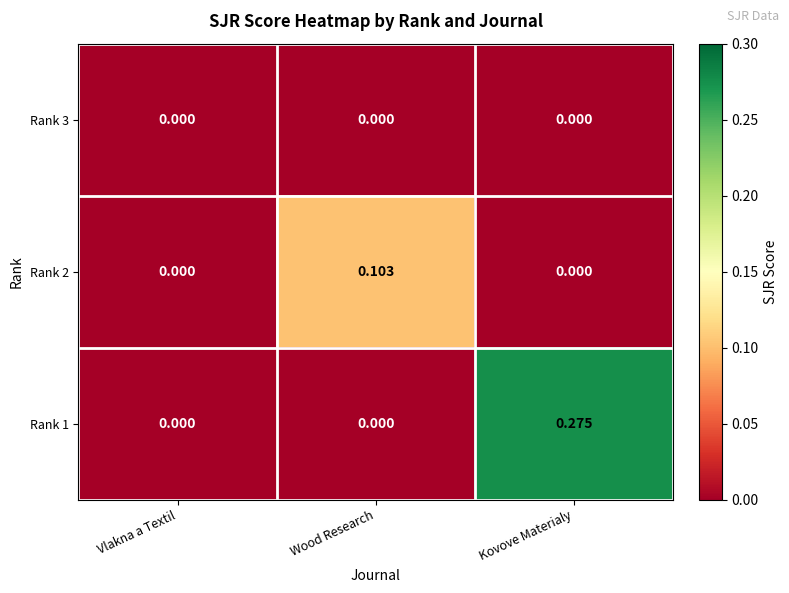

Between Vlakna a Textil and Kovove Materialy, which series saw the biggest shift?

Rank 1